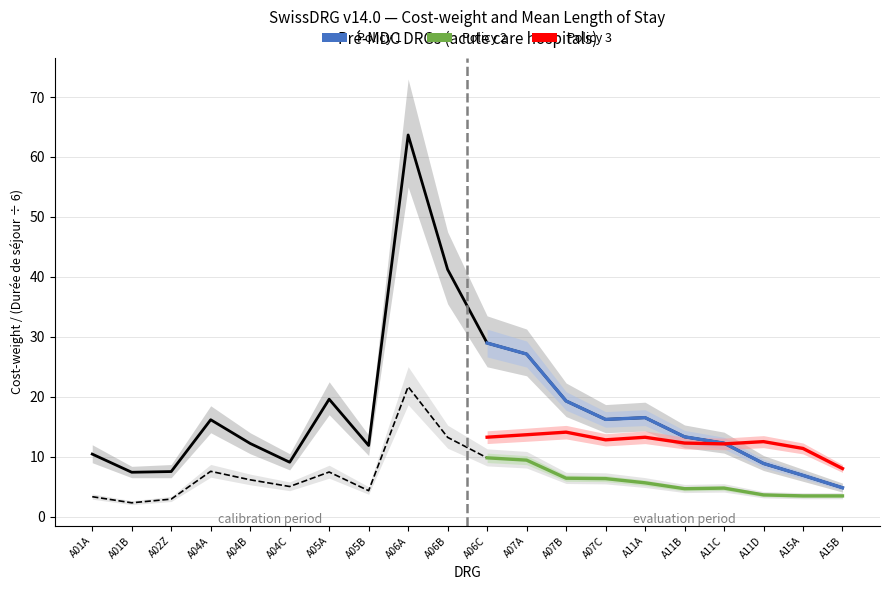

True or false: Durée moyenne de séjour and Cost-weight avec coûts intersect in this chart.

False